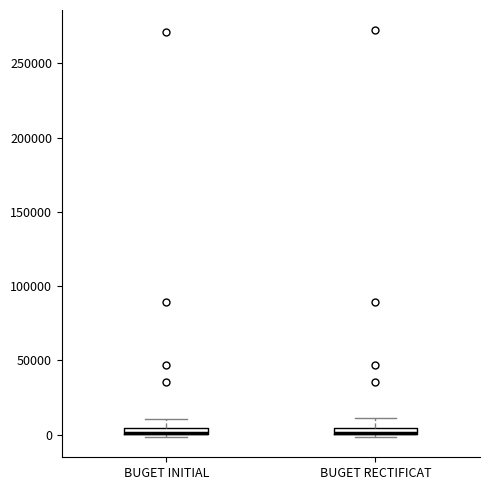

Where is the lower edge of the box for BUGET INITIAL on the y-axis? The values are not printed on the chart, so give them approximately, as read against the axis.

0